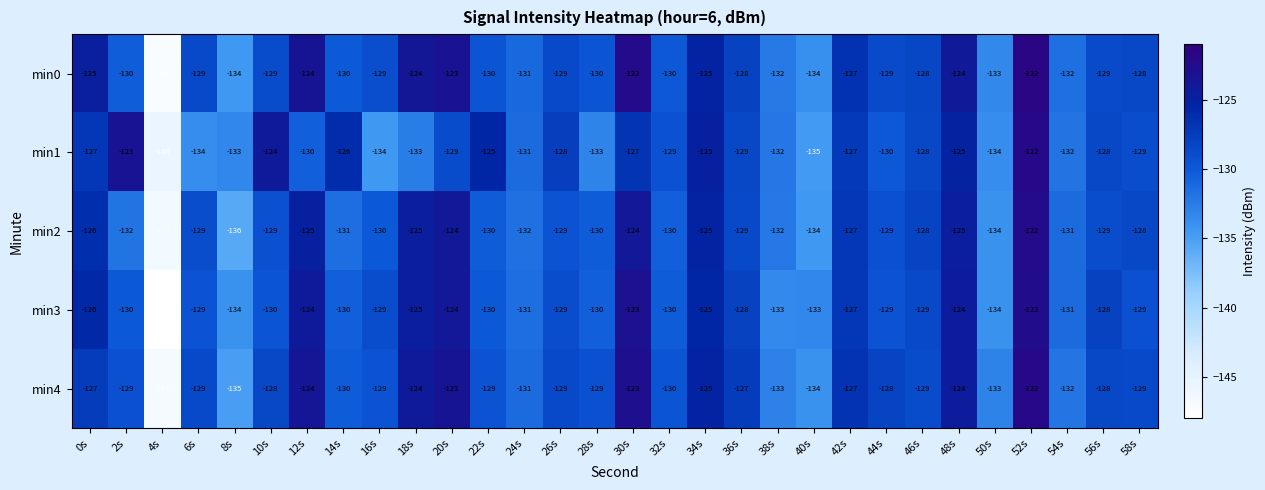

What is the difference between the min3 values at 32s and 30s?

7